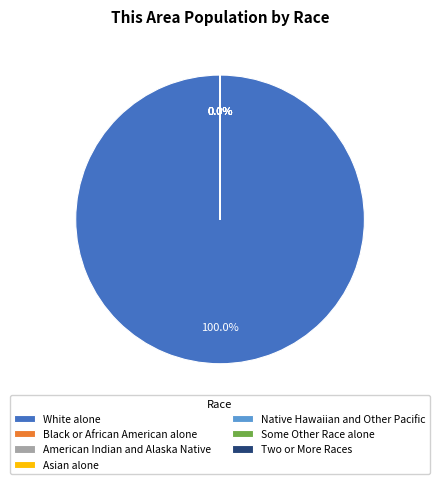

Between Black or African American alone and Two or More Races, which is larger?

Two or More Races